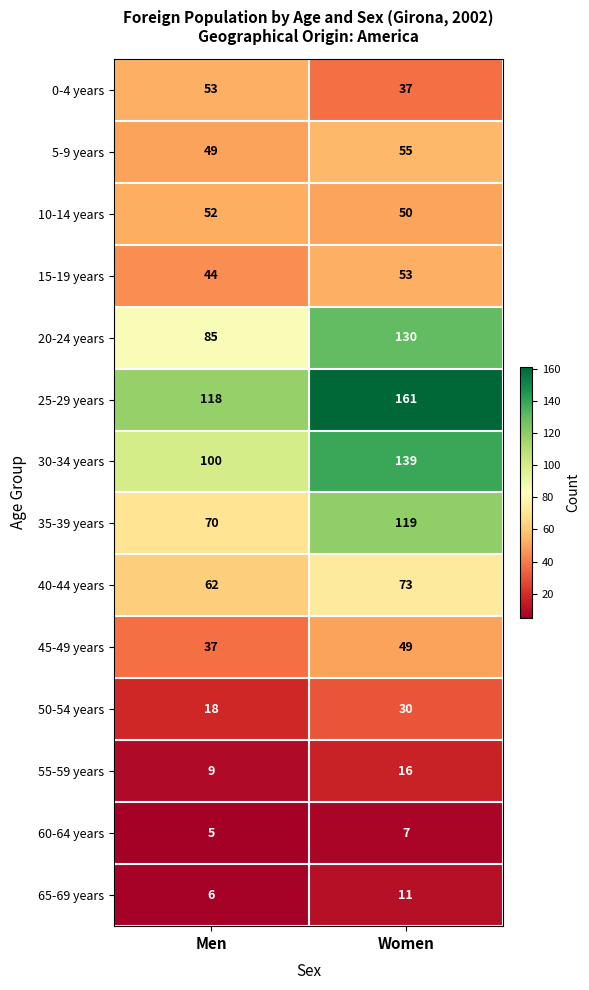

True or false: 50-54 years has a value of 18 at Men.

True